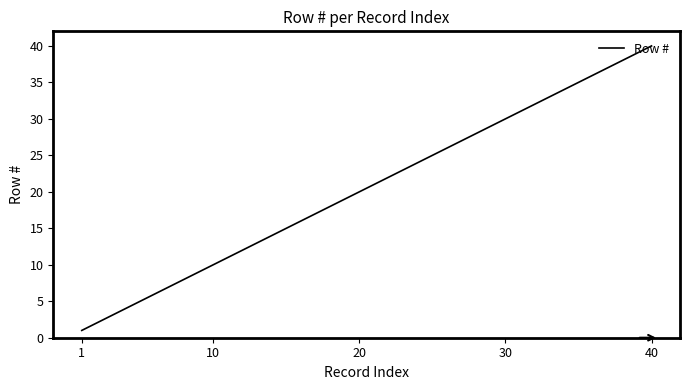

What is the greatest value displayed?

40